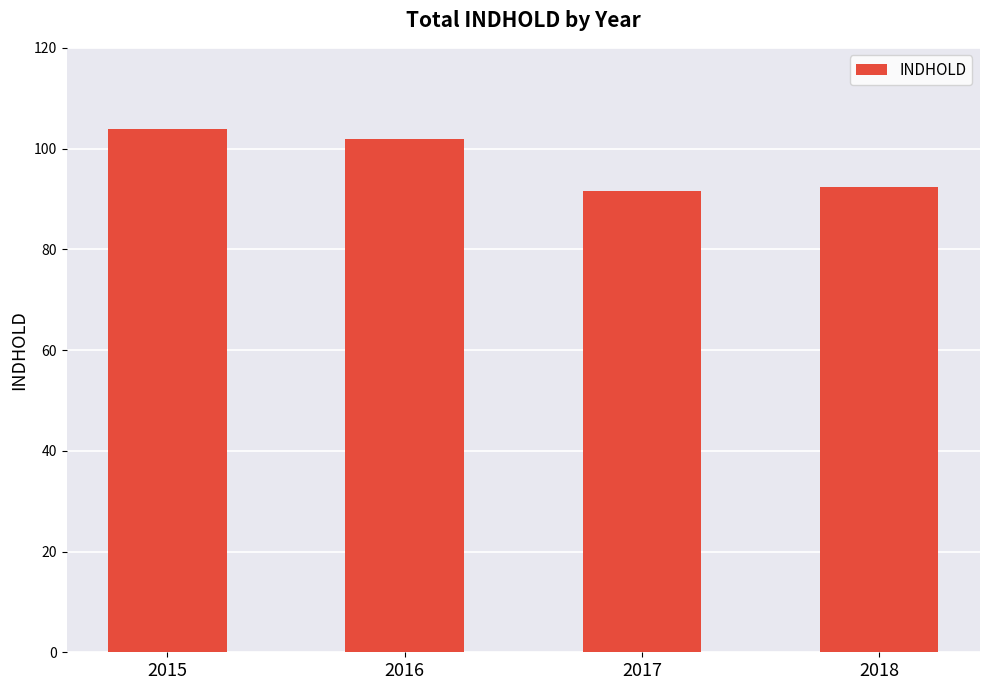

Which has a higher value, 2015 or 2017?

2015